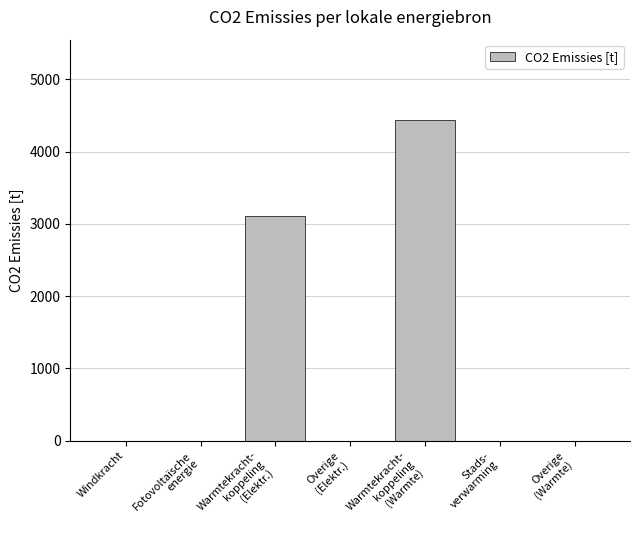

Which has a higher value, Overige
(Warmte) or Warmtekracht-
koppeling
(Elektr.)?

Warmtekracht-
koppeling
(Elektr.)